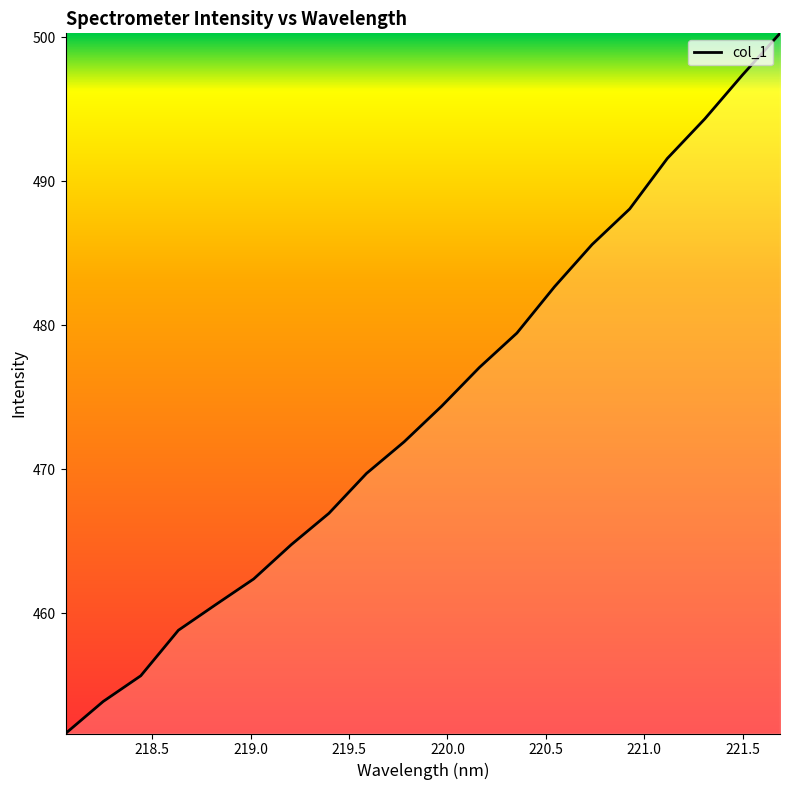

True or false: there are more than 1 points higher than both neighbors.

False